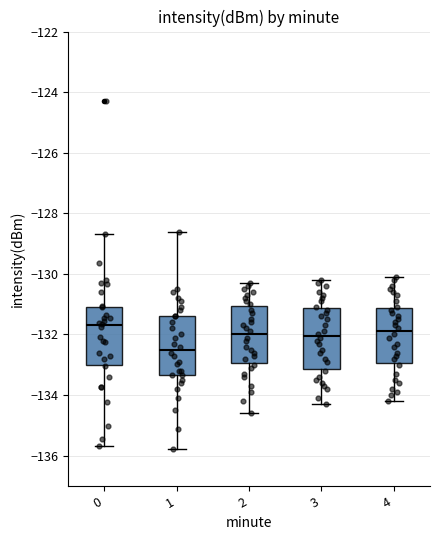

Where does the upper whisker of the box at x = 3 end on the y-axis? The values are not printed on the chart, so give them approximately, as read against the axis.

-130.2